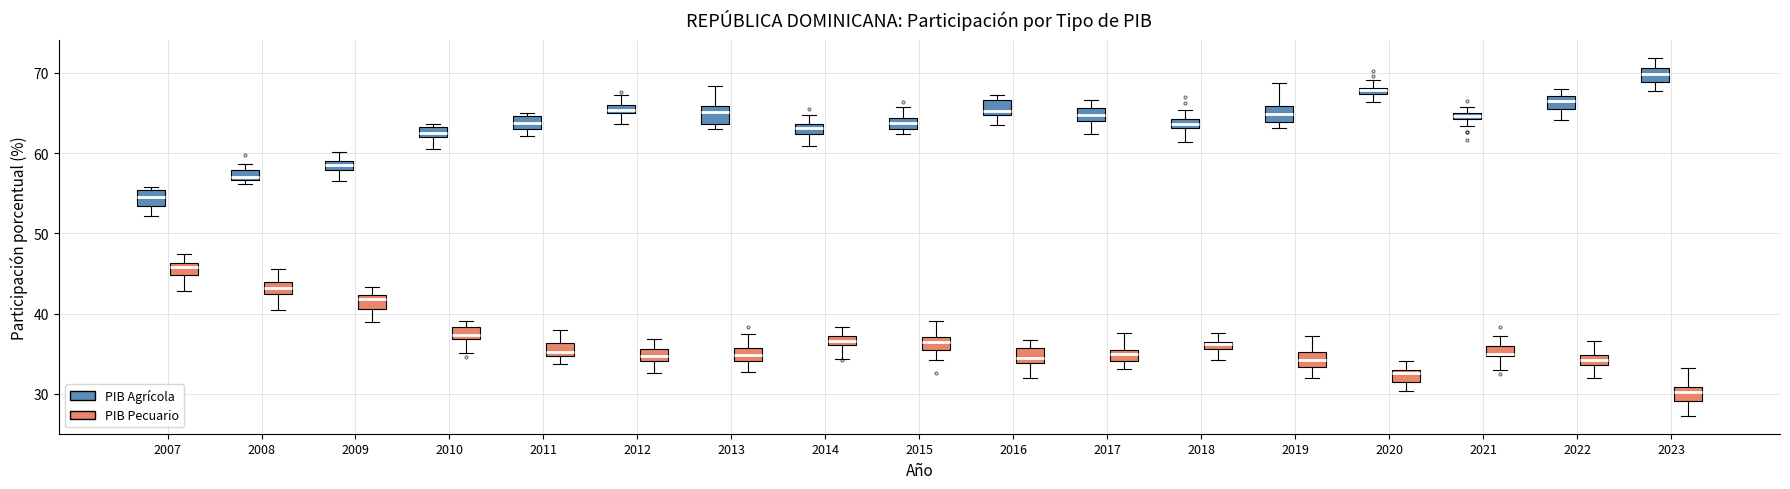

Where does the upper whisker of the box for 2011 (PIB Pecuario) end on the y-axis? The values are not printed on the chart, so give them approximately, as read against the axis.

38